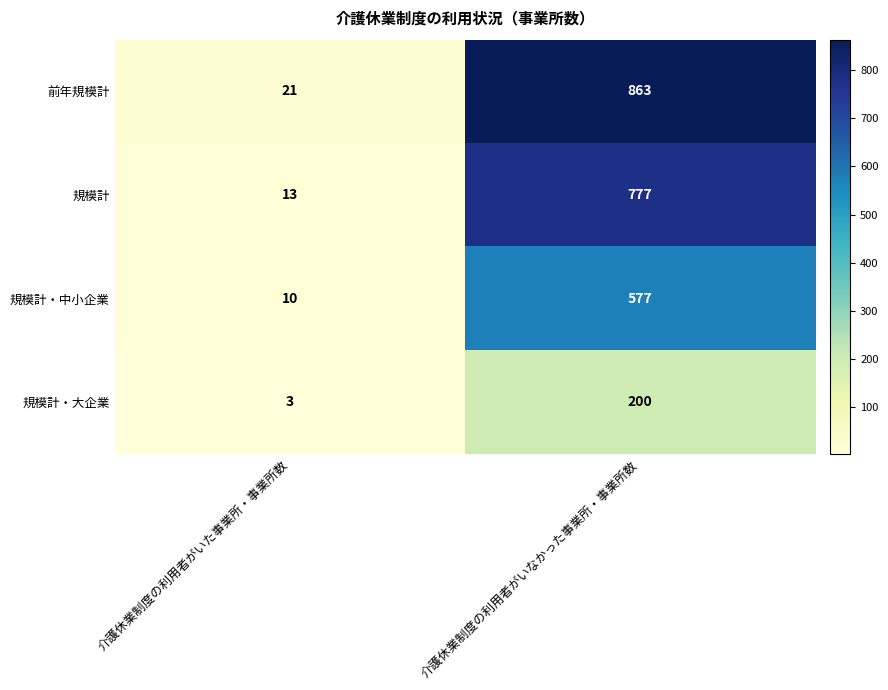

Which series has the widest spread of values?

前年規模計